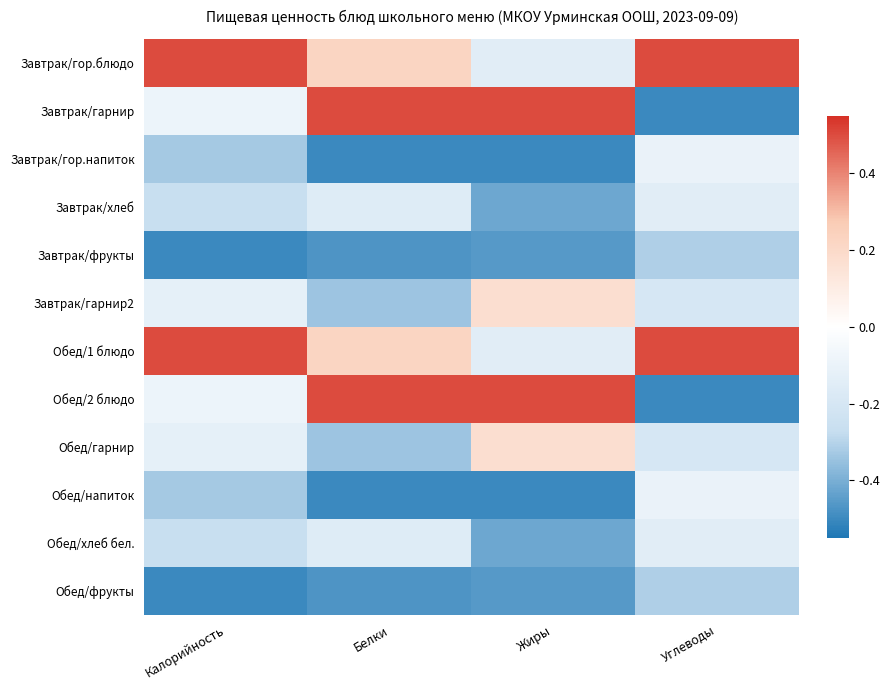

Reading left to right, what are all the values shown in this chart?

Завтрак/гор.блюдо: Калорийность=0.5	Белки=0.2	Жиры=-0.1	Углеводы=0.5
Завтрак/гарнир: Калорийность=-0.1	Белки=0.5	Жиры=0.5	Углеводы=-0.5
Завтрак/гор.напиток: Калорийность=-0.3	Белки=-0.5	Жиры=-0.5	Углеводы=-0.1
Завтрак/хлеб: Калорийность=-0.3	Белки=-0.2	Жиры=-0.4	Углеводы=-0.1
Завтрак/фрукты: Калорийность=-0.5	Белки=-0.5	Жиры=-0.5	Углеводы=-0.3
Завтрак/гарнир2: Калорийность=-0.1	Белки=-0.3	Жиры=0.2	Углеводы=-0.2
Обед/1 блюдо: Калорийность=0.5	Белки=0.2	Жиры=-0.1	Углеводы=0.5
Обед/2 блюдо: Калорийность=-0.1	Белки=0.5	Жиры=0.5	Углеводы=-0.5
Обед/гарнир: Калорийность=-0.1	Белки=-0.3	Жиры=0.2	Углеводы=-0.2
Обед/напиток: Калорийность=-0.3	Белки=-0.5	Жиры=-0.5	Углеводы=-0.1
Обед/хлеб бел.: Калорийность=-0.3	Белки=-0.2	Жиры=-0.4	Углеводы=-0.1
Обед/фрукты: Калорийность=-0.5	Белки=-0.5	Жиры=-0.5	Углеводы=-0.3